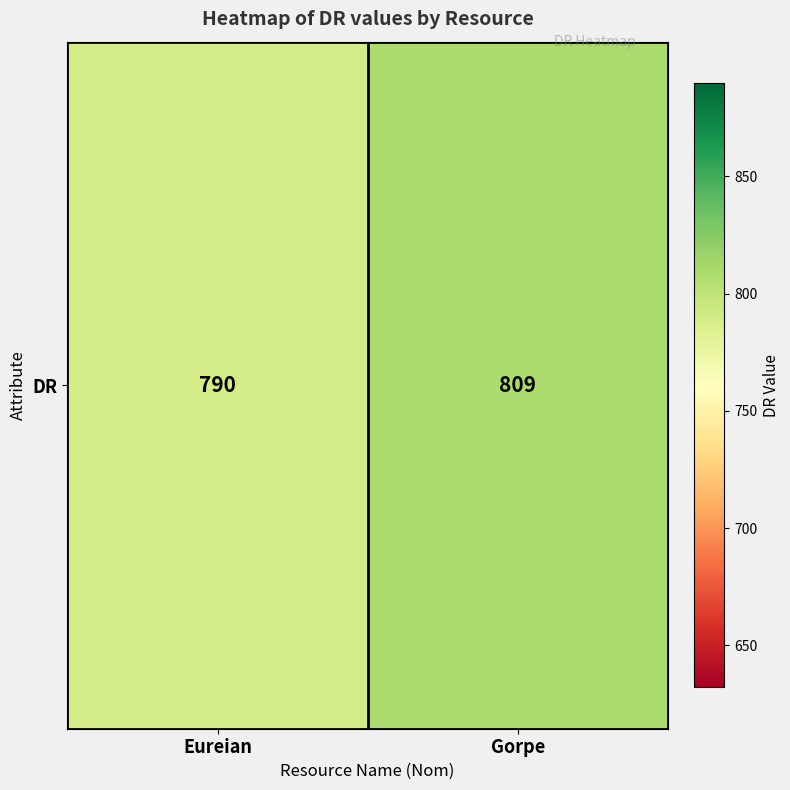

Where is the data nearest to the value 799?

Eureian